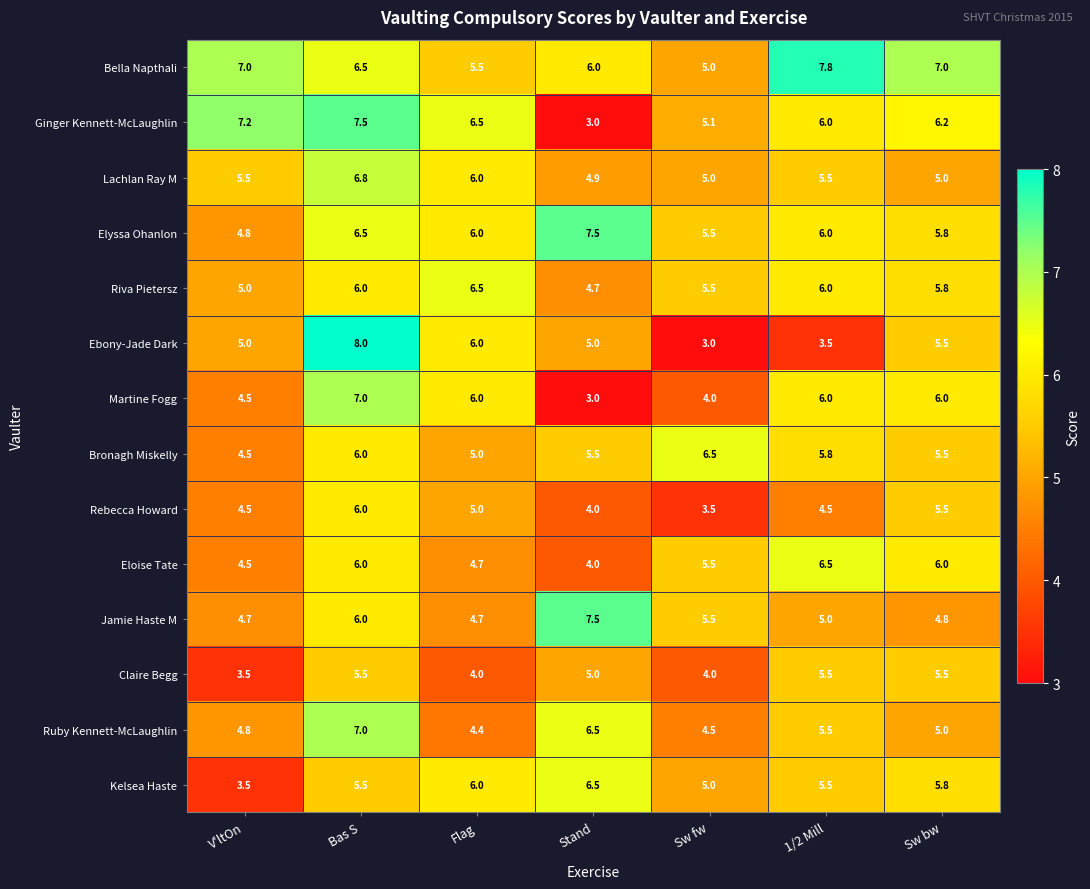

What is the difference between the maximum and minimum values in the Martine Fogg series?

4.0